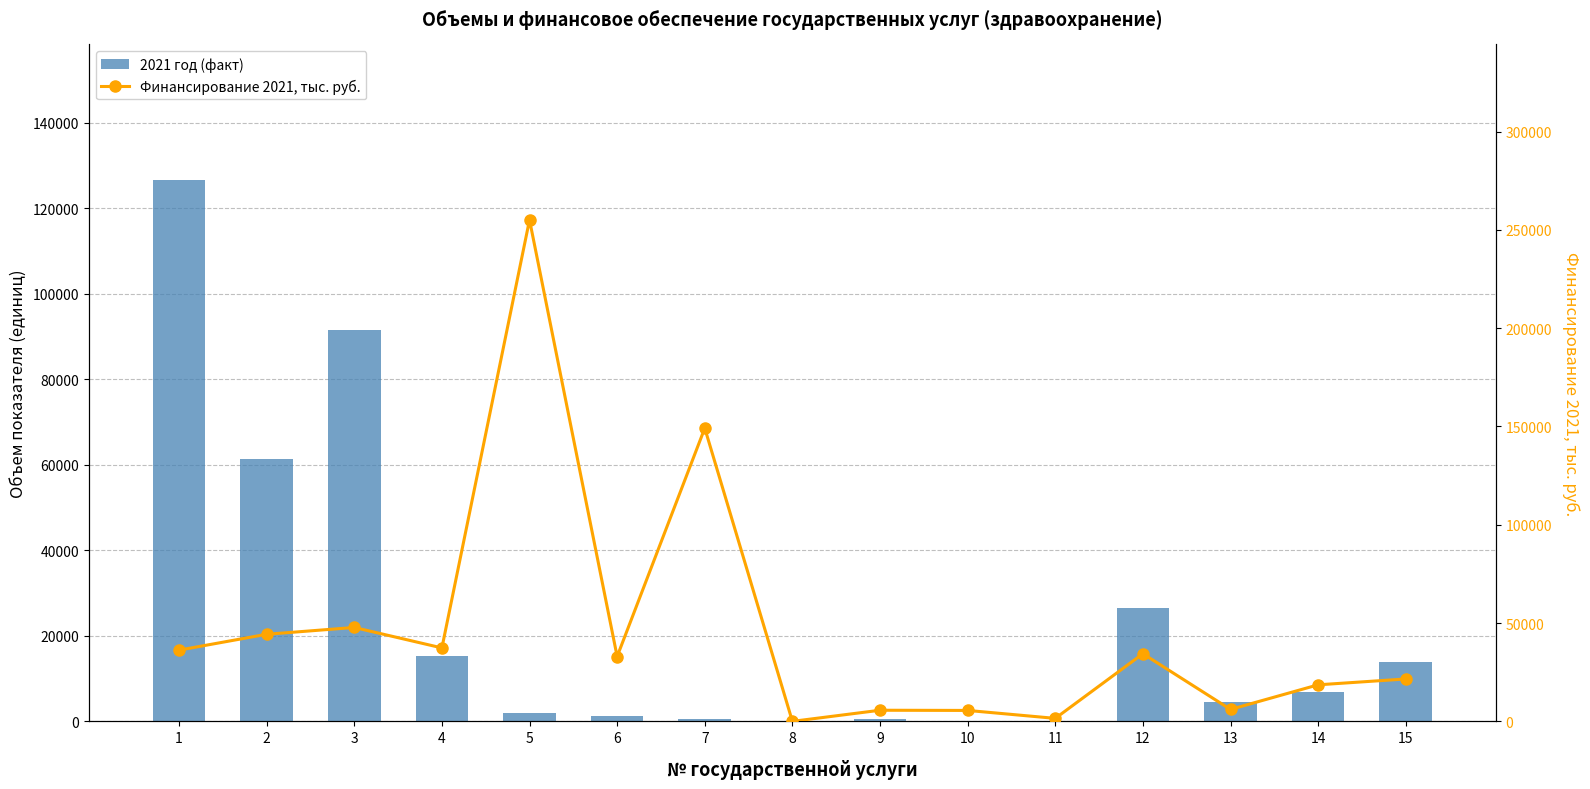

The 2021 год (факт) series shows 126663.0 at 1. True or false?

True